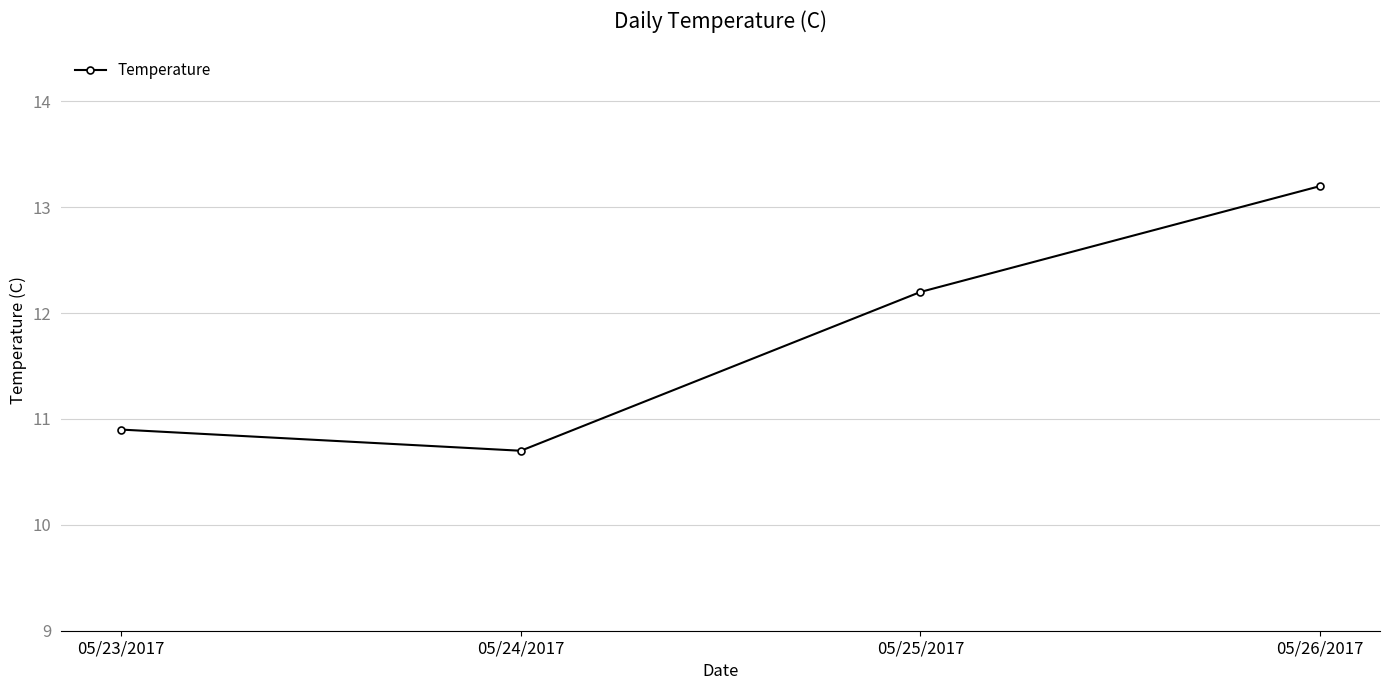

At which label does the data first exceed 12?

05/25/2017